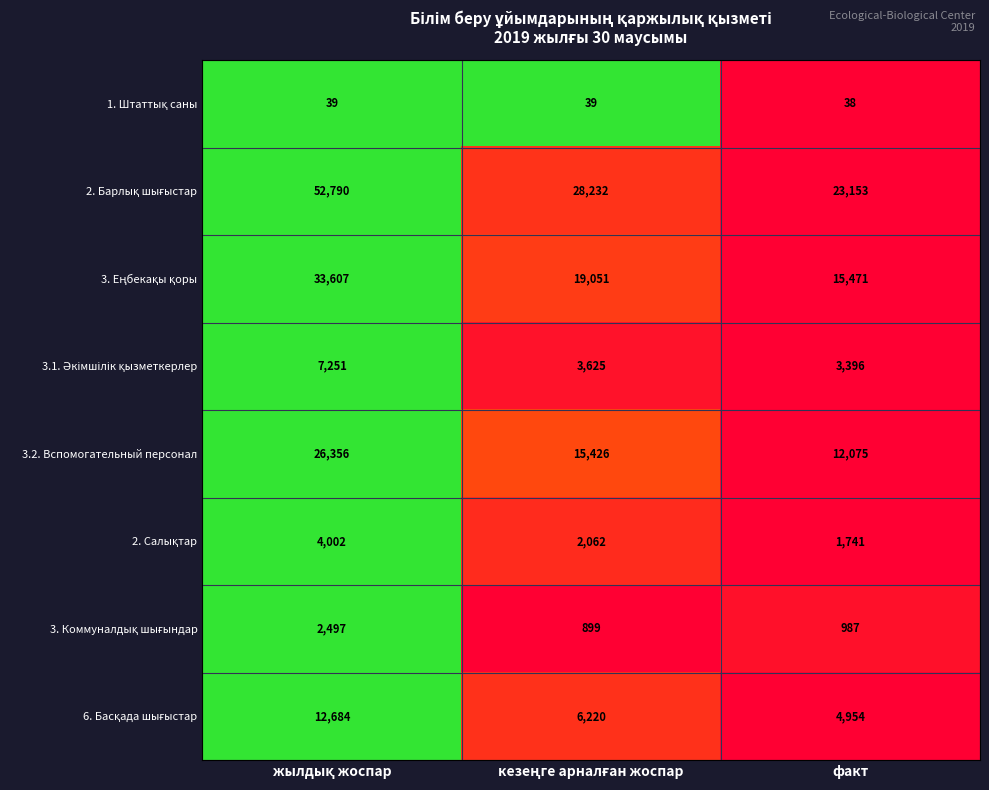

What is the difference between the highest and lowest values at факт?

23115